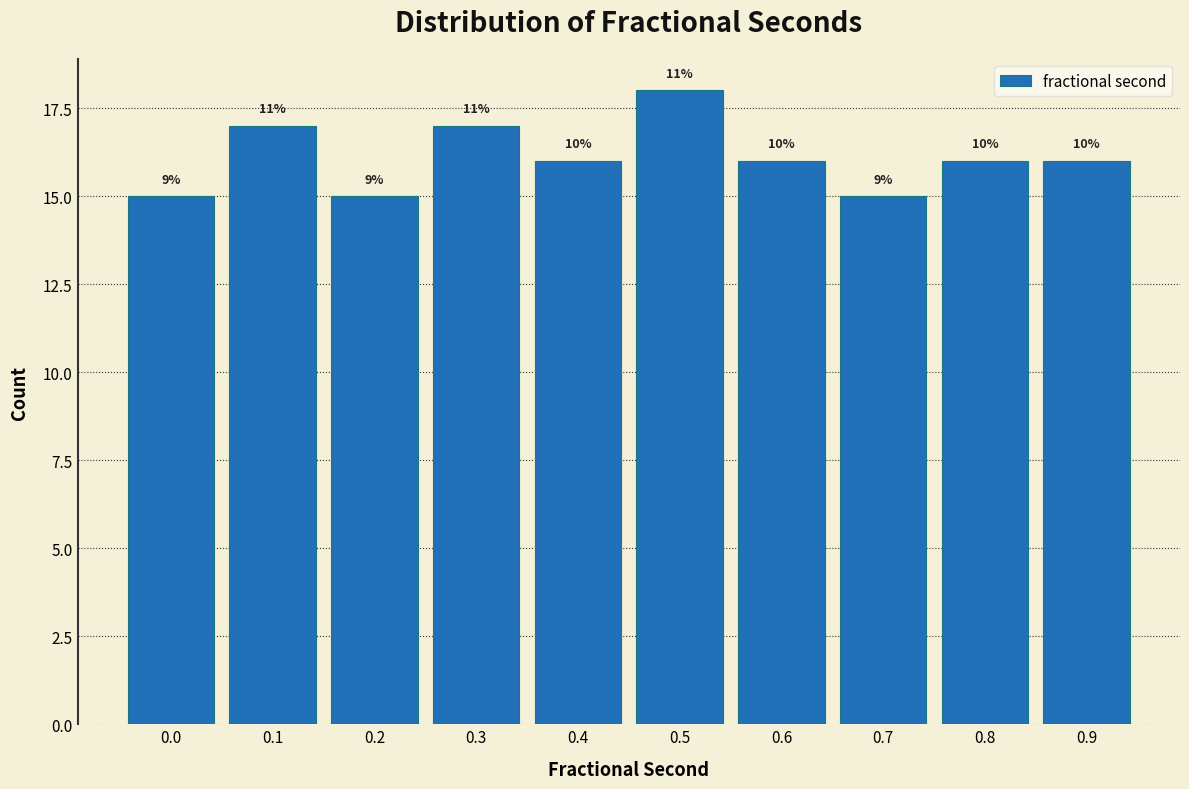

How many bars are there in total?

10